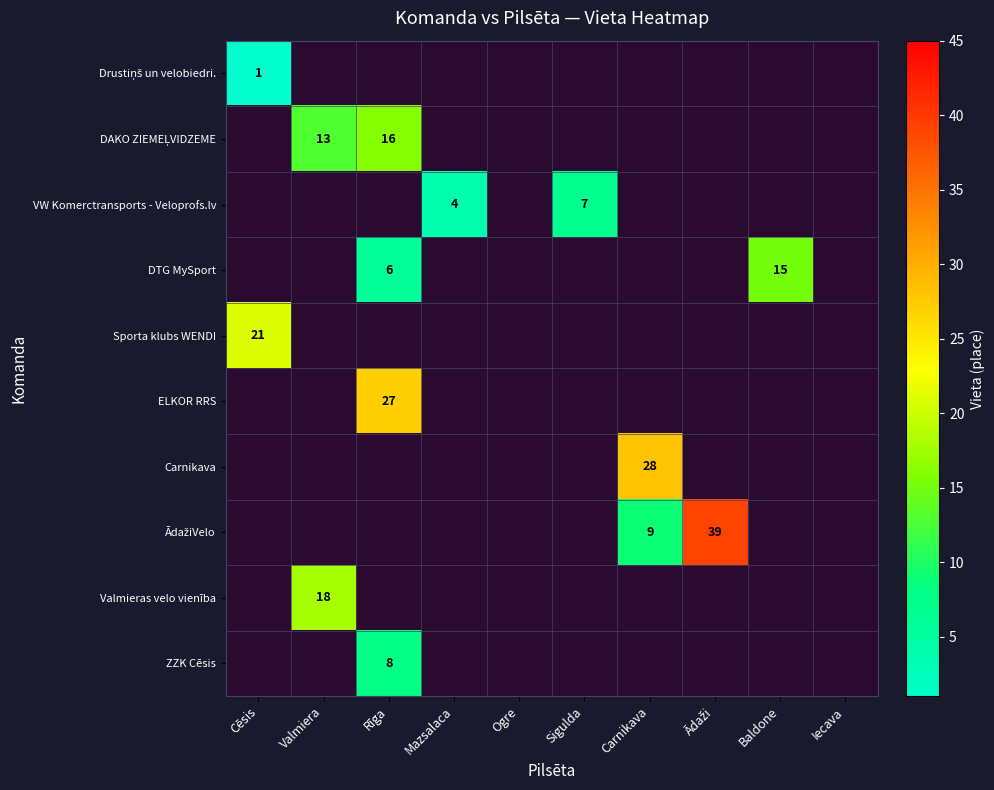

The value of Sporta klubs WENDI at Cēsis is 14. True or false?

False